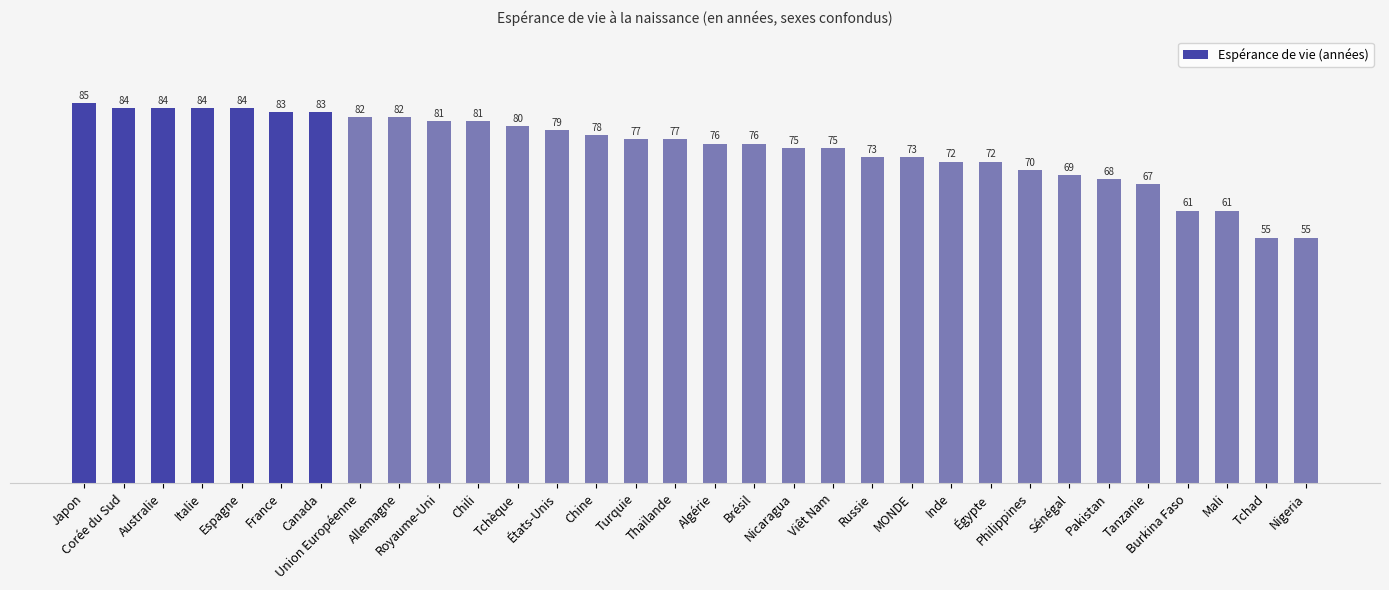

Which label corresponds to the largest value in the chart?

Japon